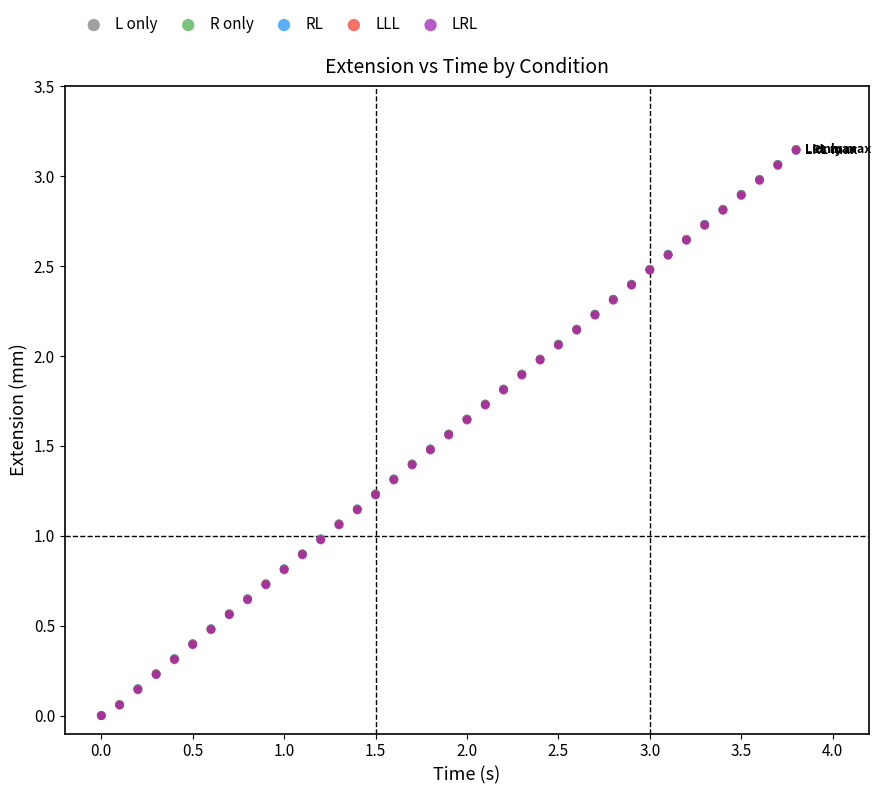

What are all the series names shown in the legend?

L only, R only, RL, LLL, LRL